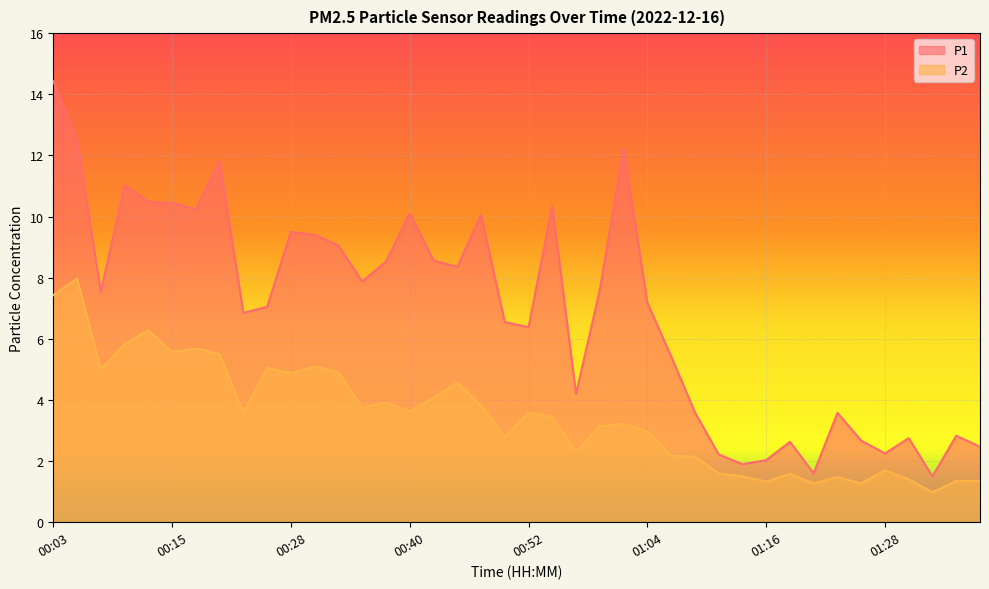

The value of P2 at 00:59 is 4.9. True or false?

False